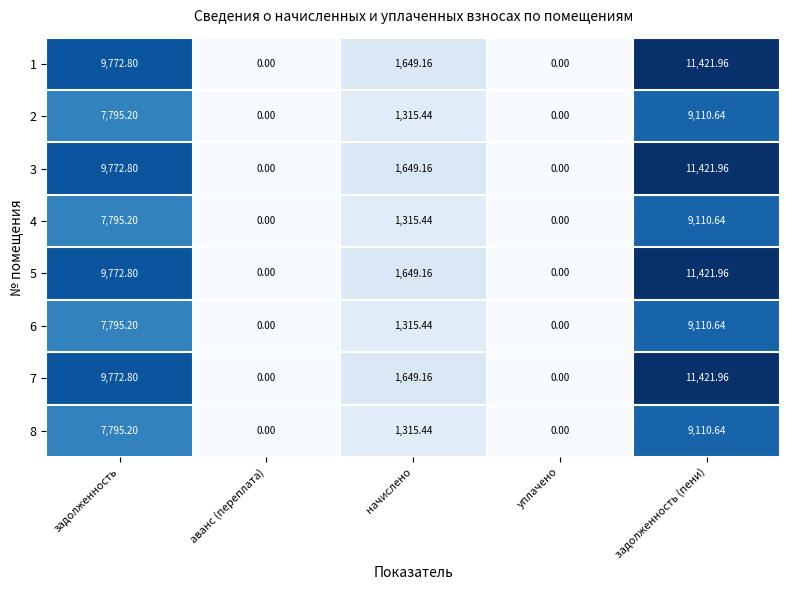

Where does the 8 series first go above 1315?

задолженность